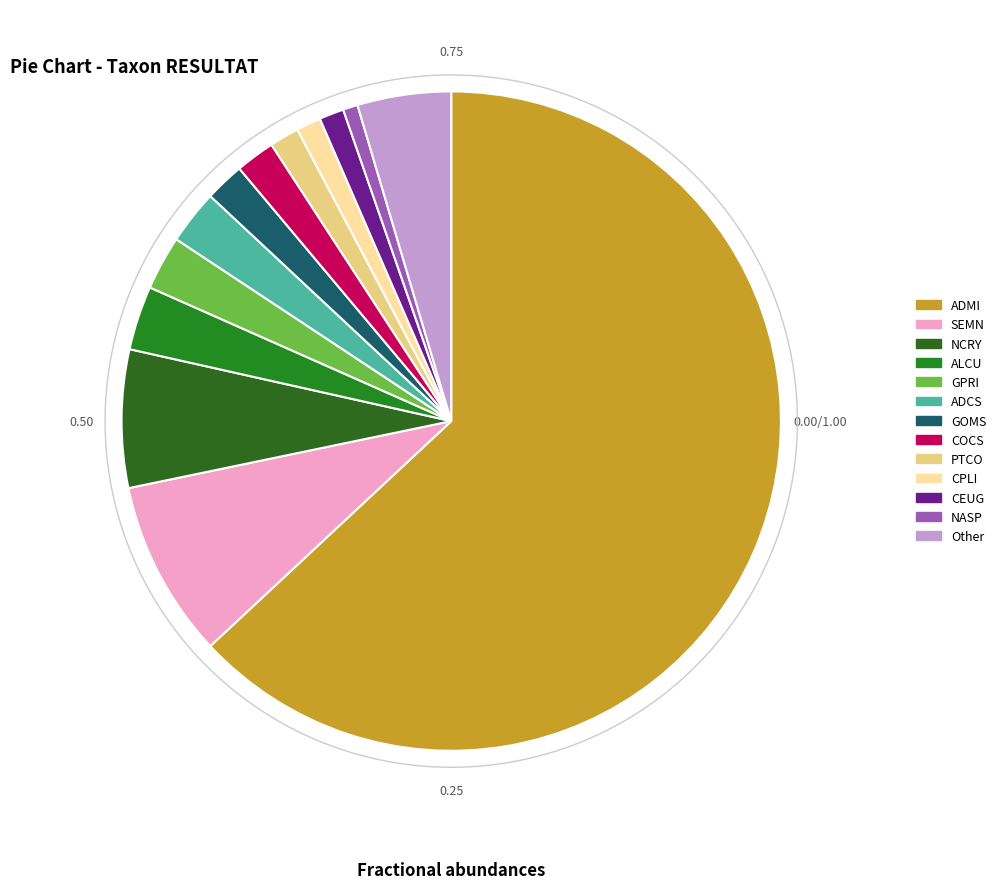

Which slice represents more than half of the pie?

ADMI